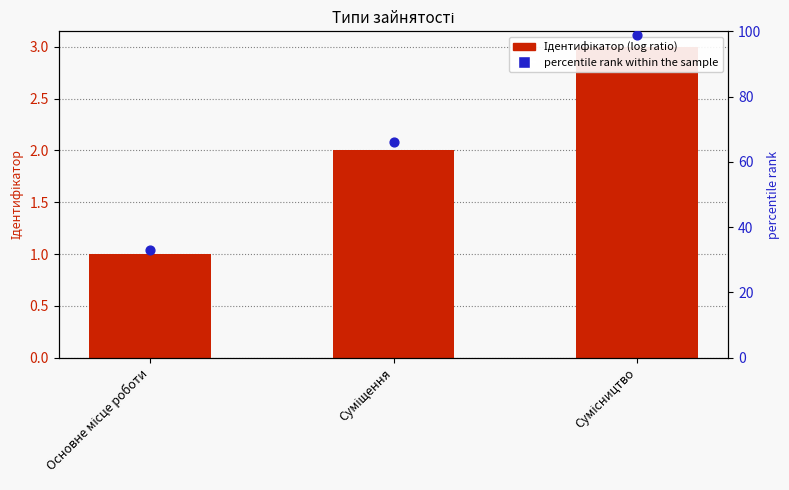

At which category is the sum across all series the highest?

Сумісництво